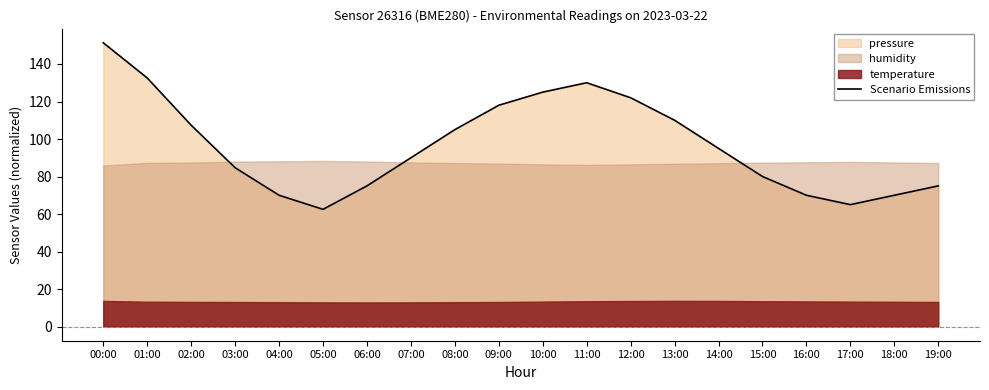

At which category does the data reach its first local peak?

11:00